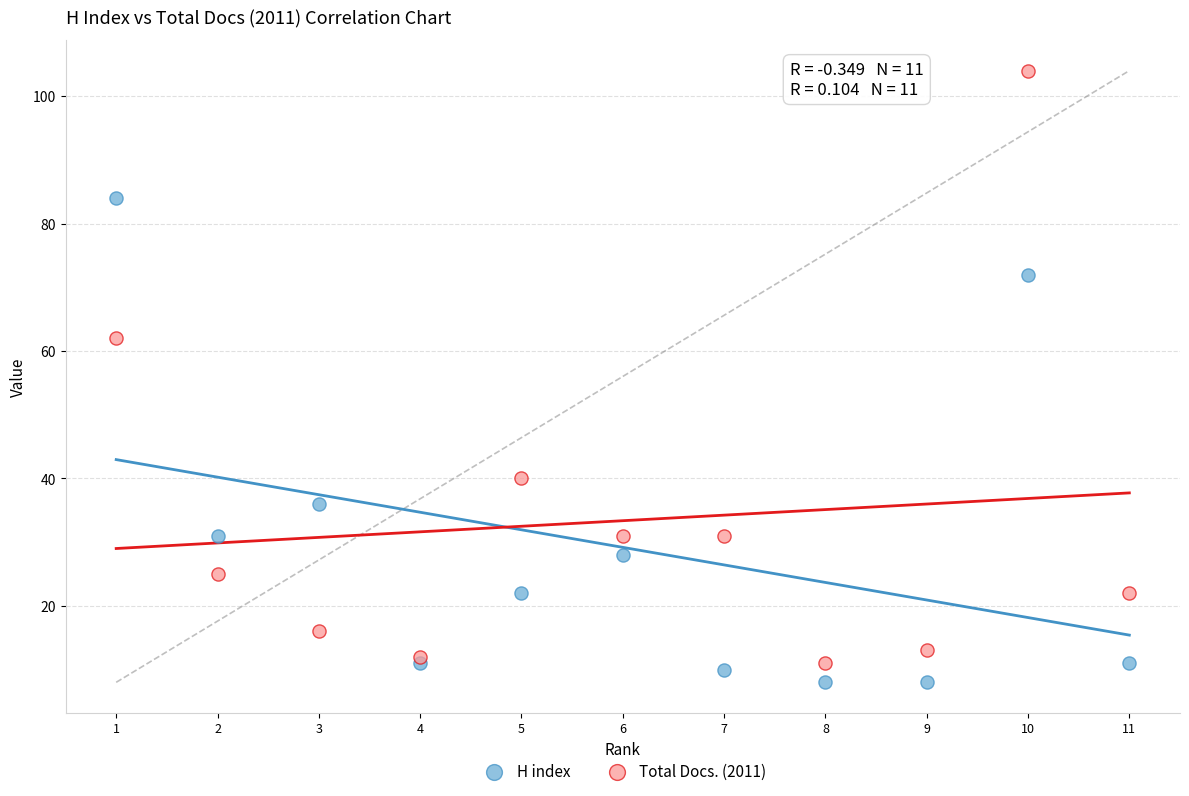

In the H index series, what Y value is closest to 46?

36